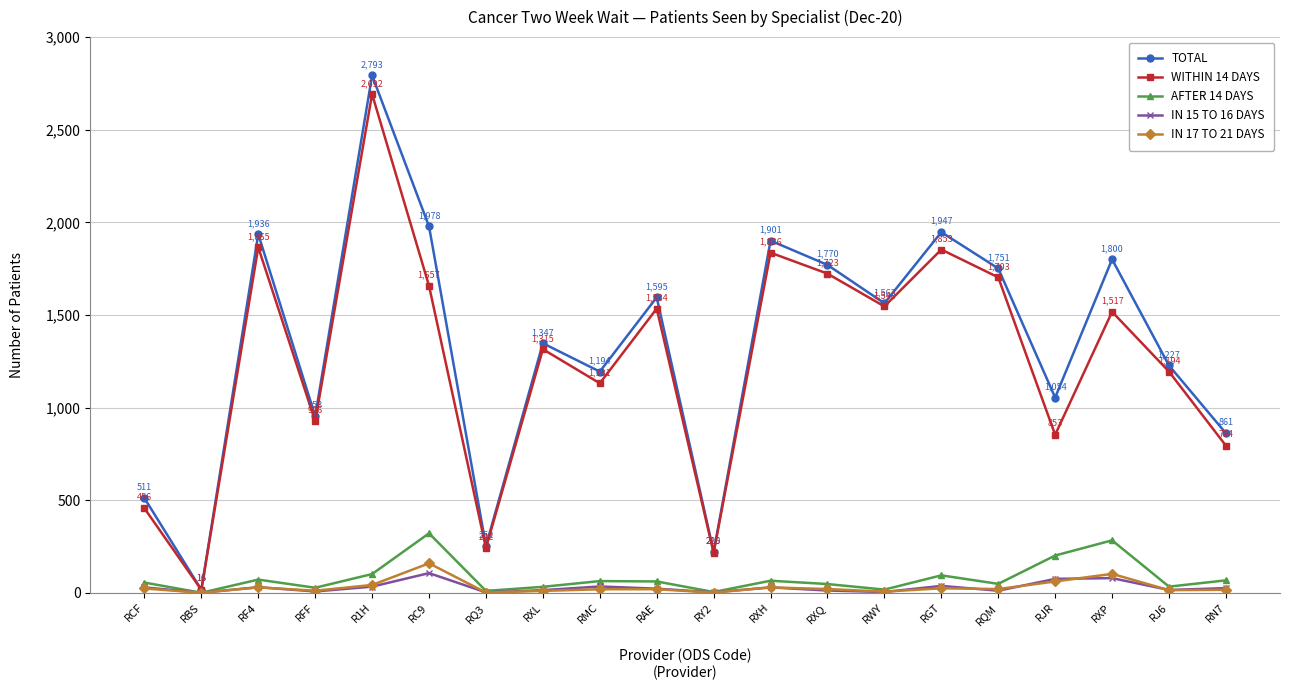

Is this an area chart (filled region under the line)?

No